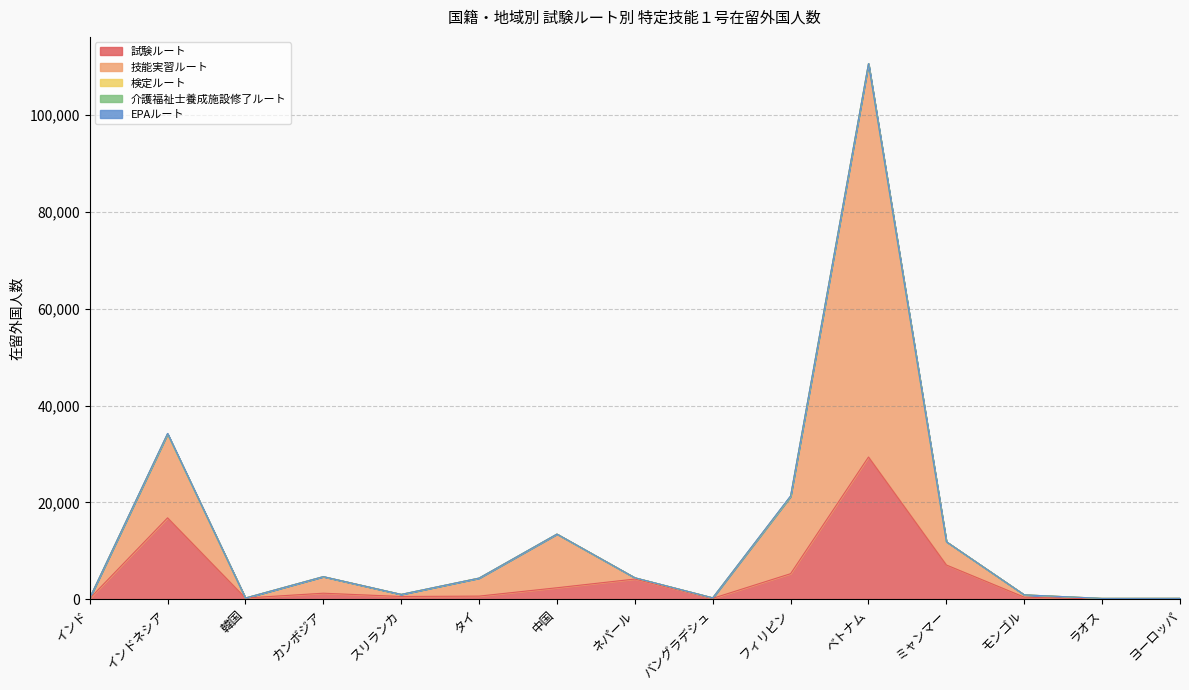

What is the total value across all series at ミャンマー?

11873